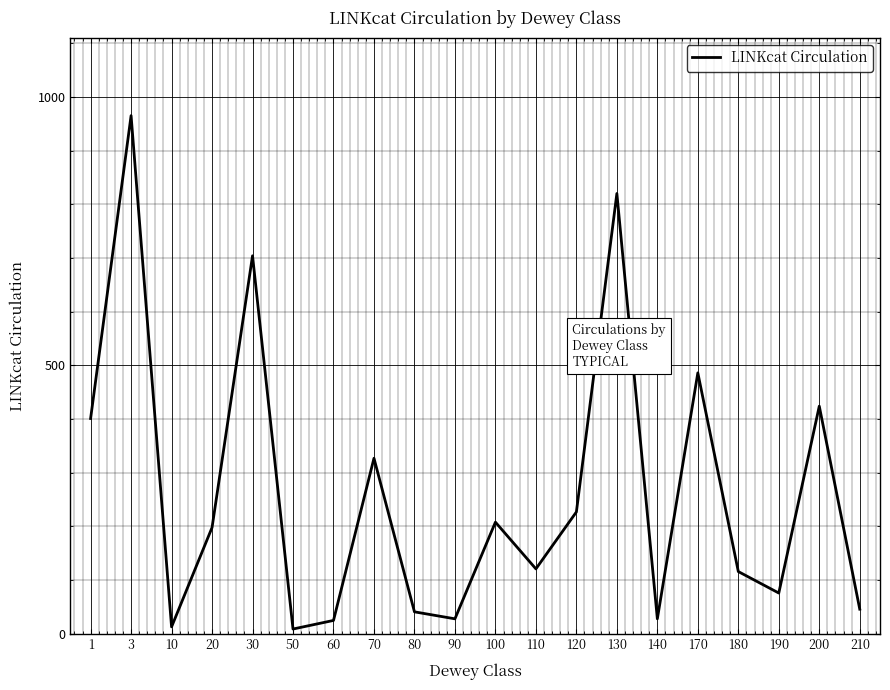

How many interior local peaks (higher than both neighbors) does the data have?

7